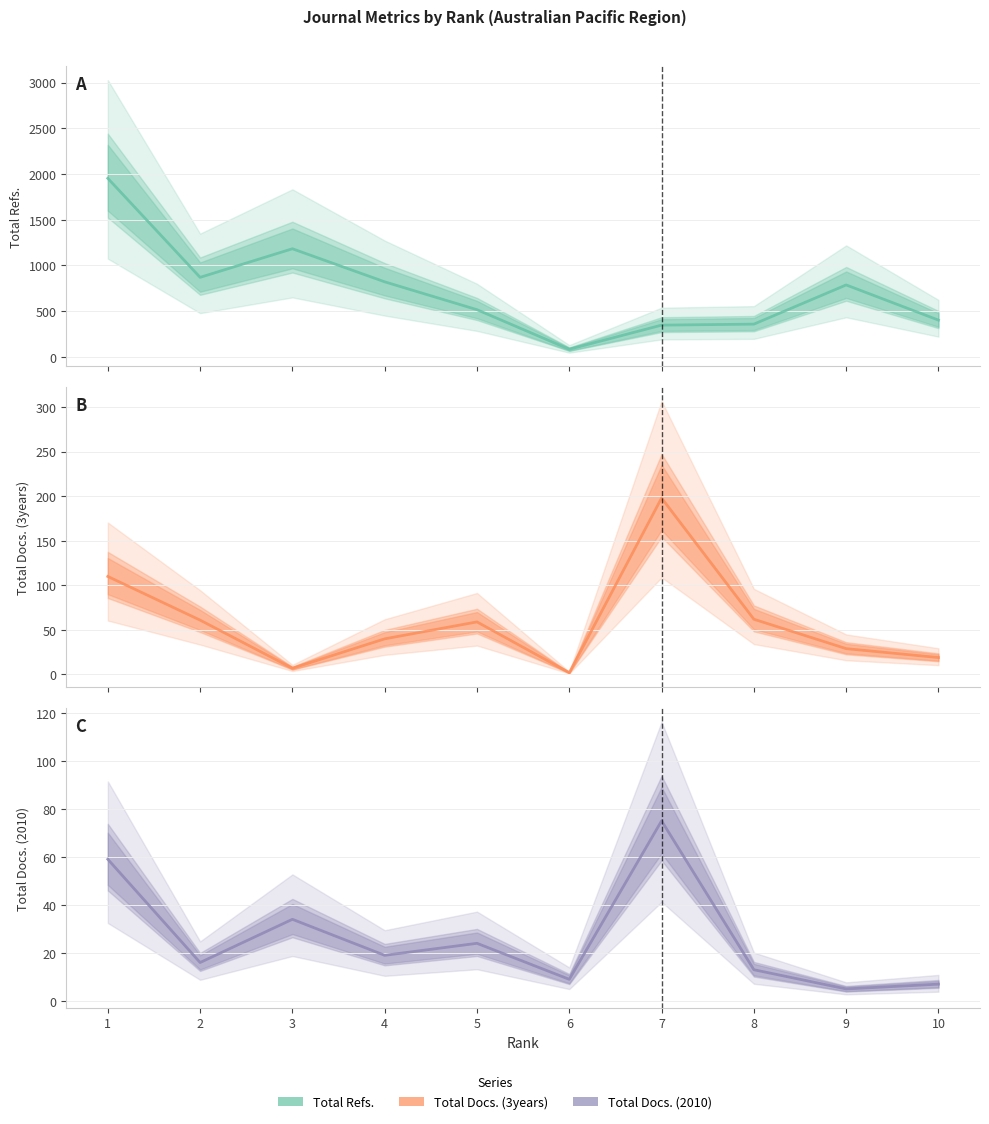

What is the difference between the maximum and minimum values in the Total Docs. (2010) (line) series?

70